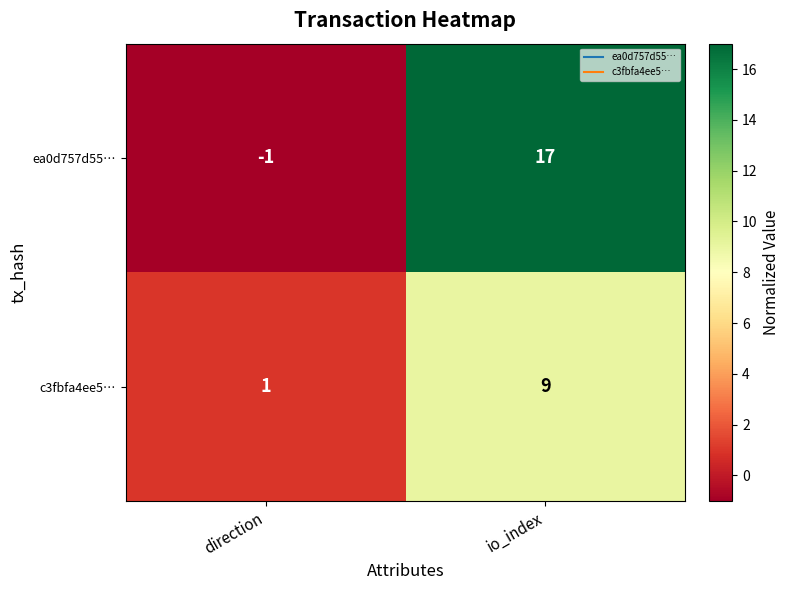

What is the sum of the c3fbfa4ee5… values at direction and io_index?

10